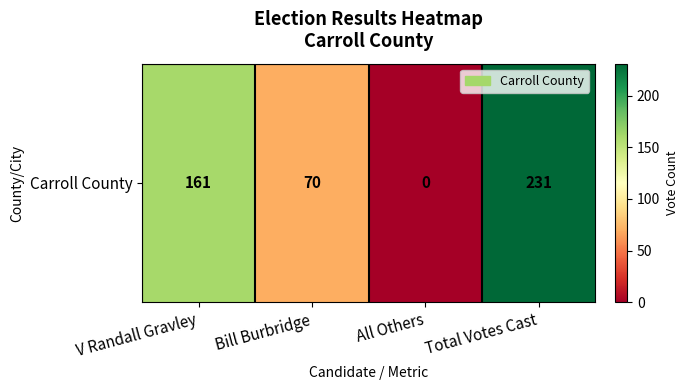

Between All Others and Total Votes Cast, which is larger?

Total Votes Cast